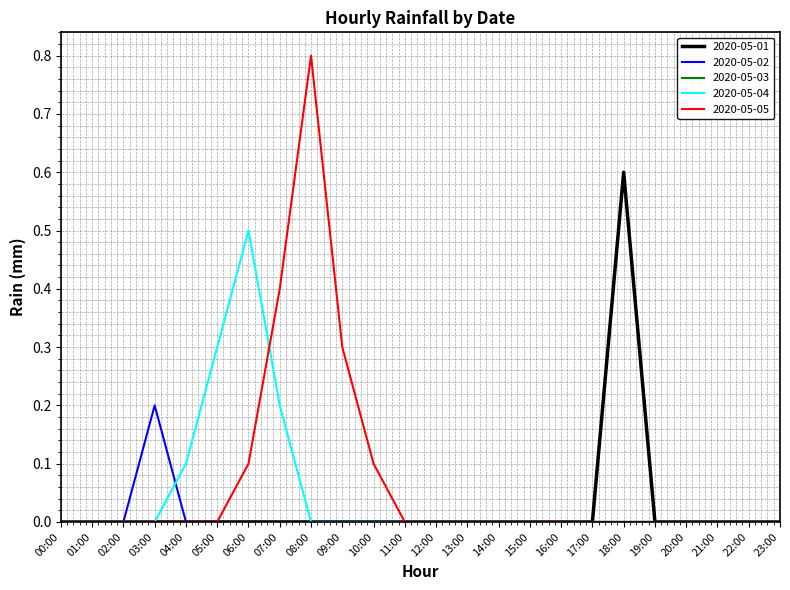

Which series has the widest spread of values?

2020-05-05